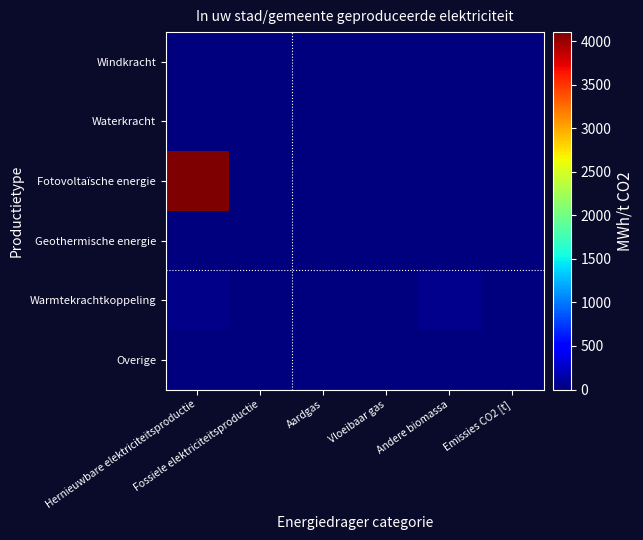

Between Emissies CO2 [t] and Aardgas, which is larger?

Emissies CO2 [t]